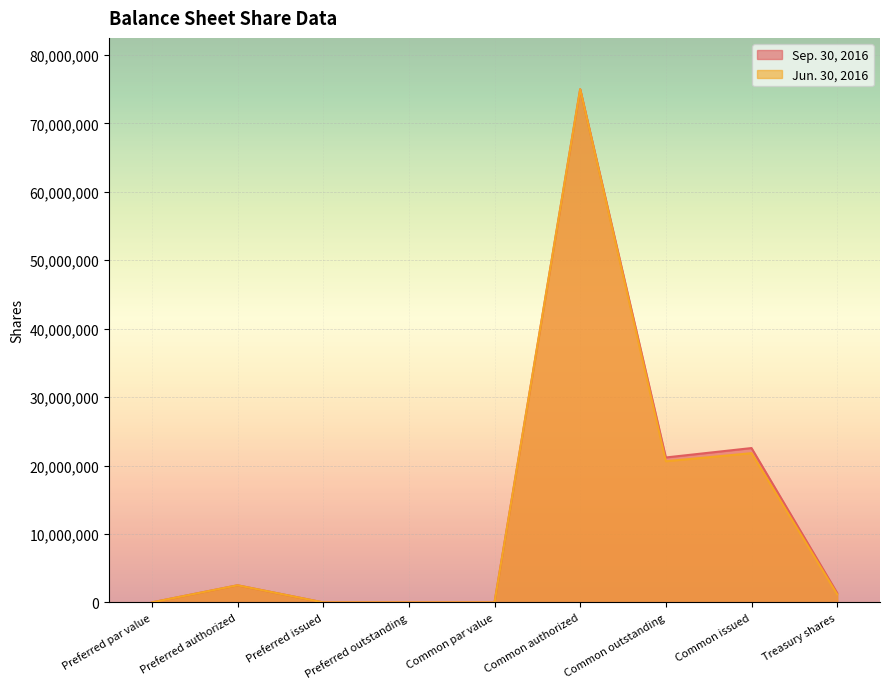

Which category has the highest value in the Jun. 30, 2016 series?

Common authorized